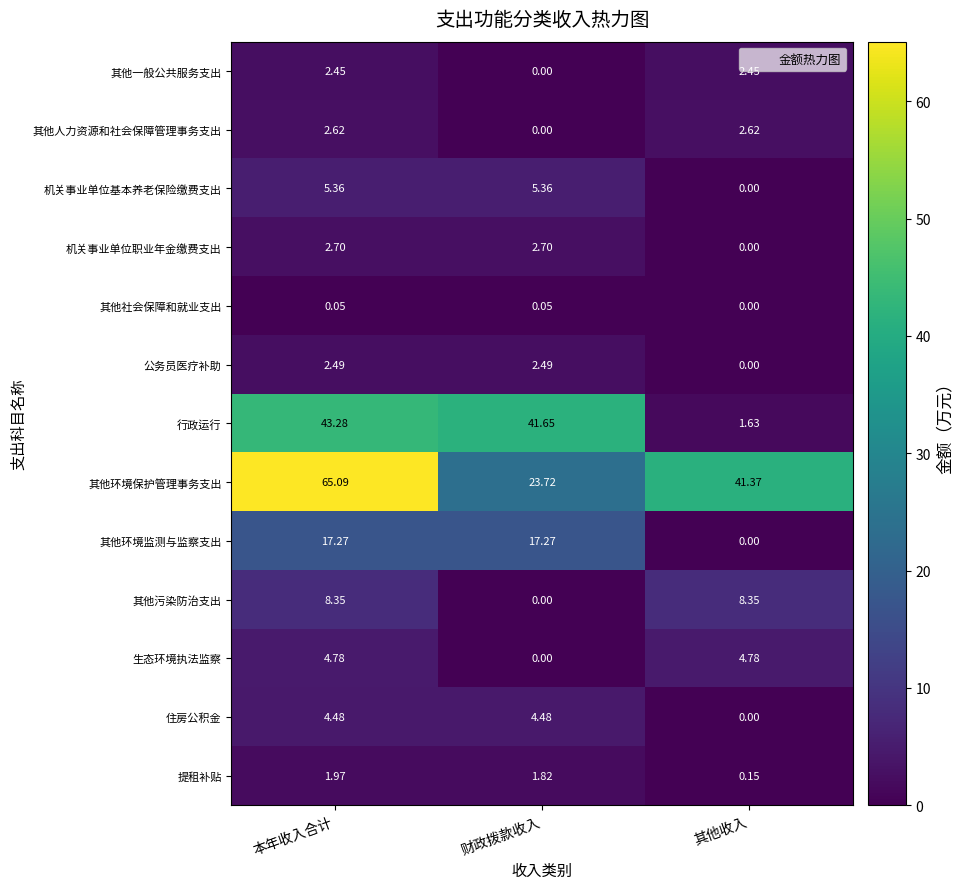

At which label is 公务员医疗补助 closest to 1?

其他收入